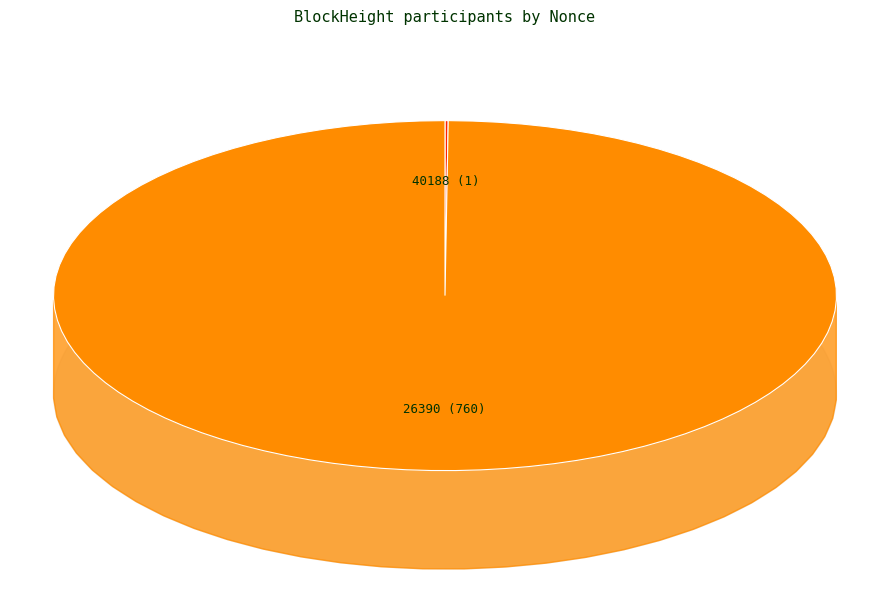

Rank the categories by value from lowest to highest.

40188, 26390